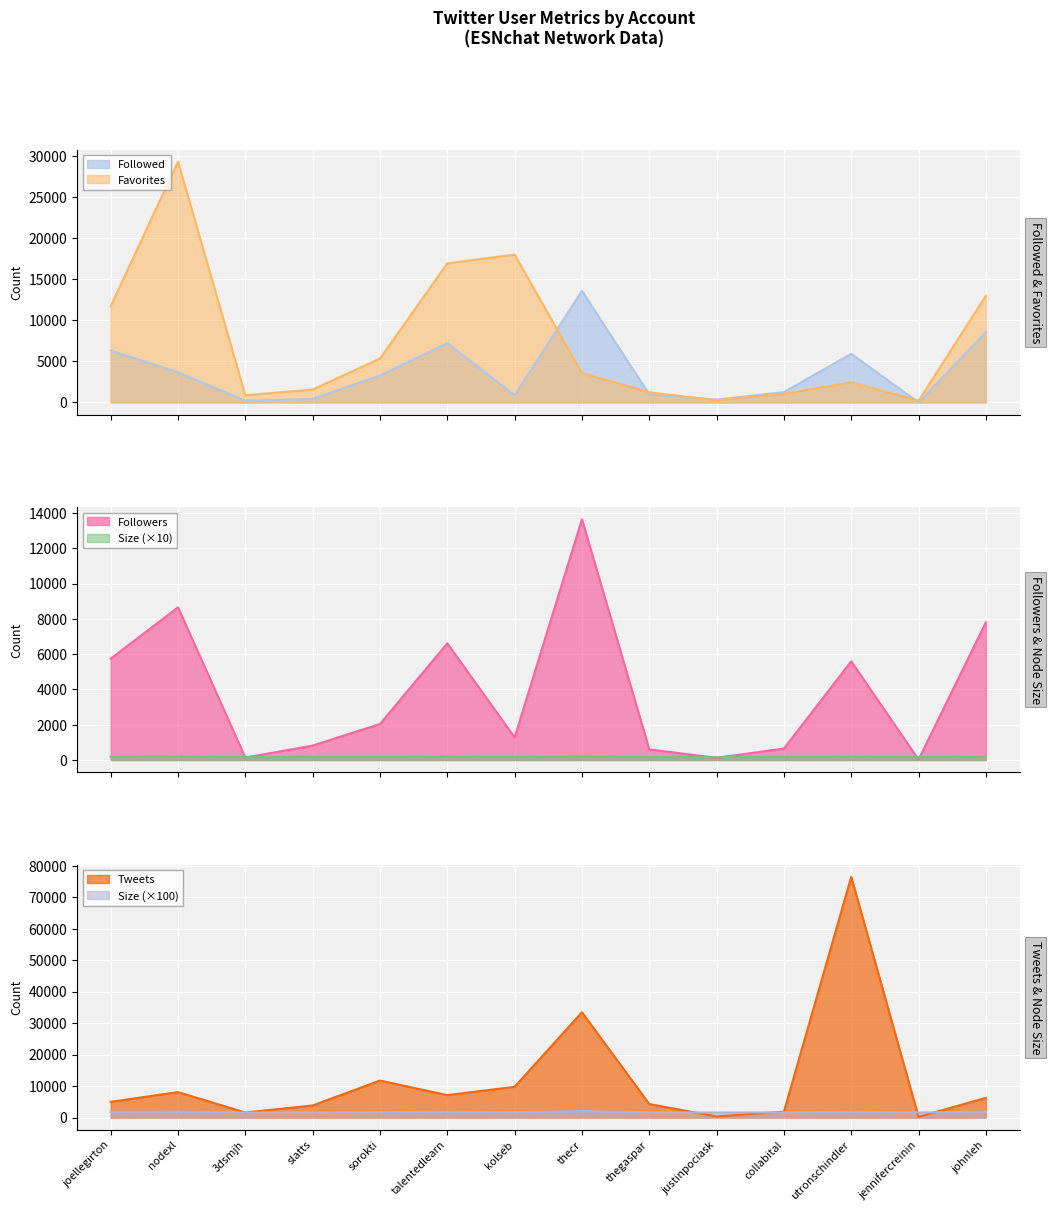

What is the value of the Followers point at the 14th from the left?

7812